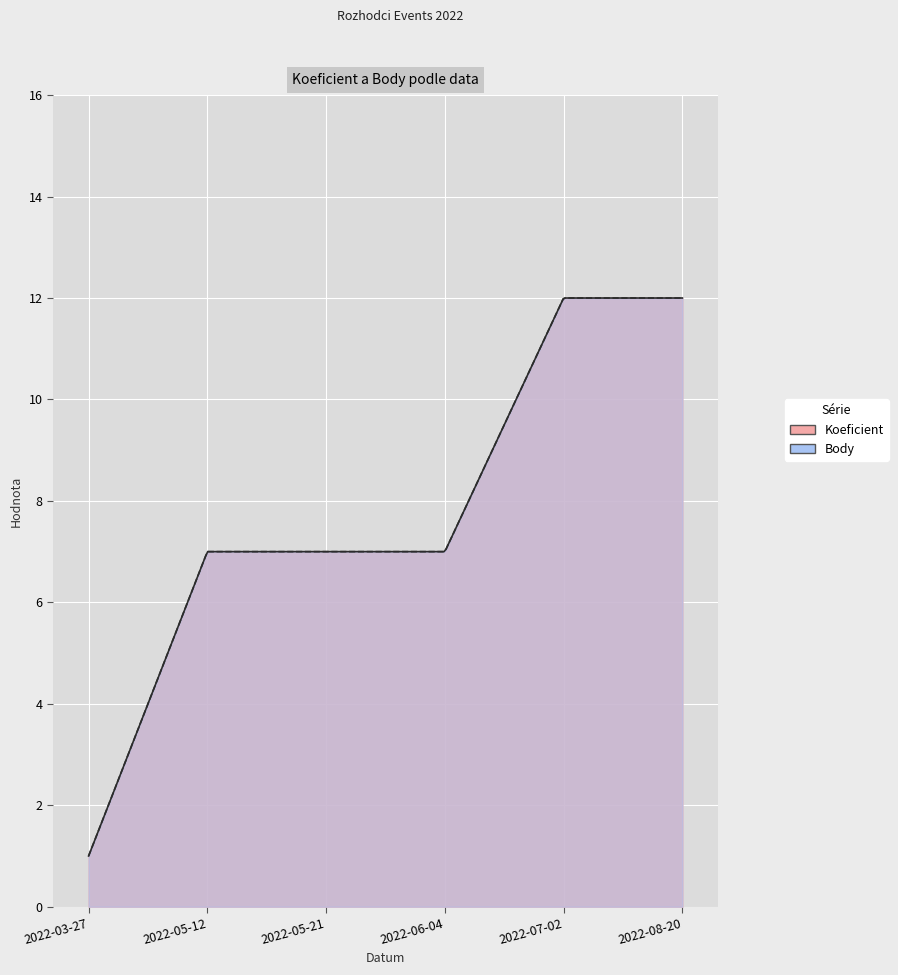

What is the difference between the Body values at 2022-05-12 and 2022-03-27?

6